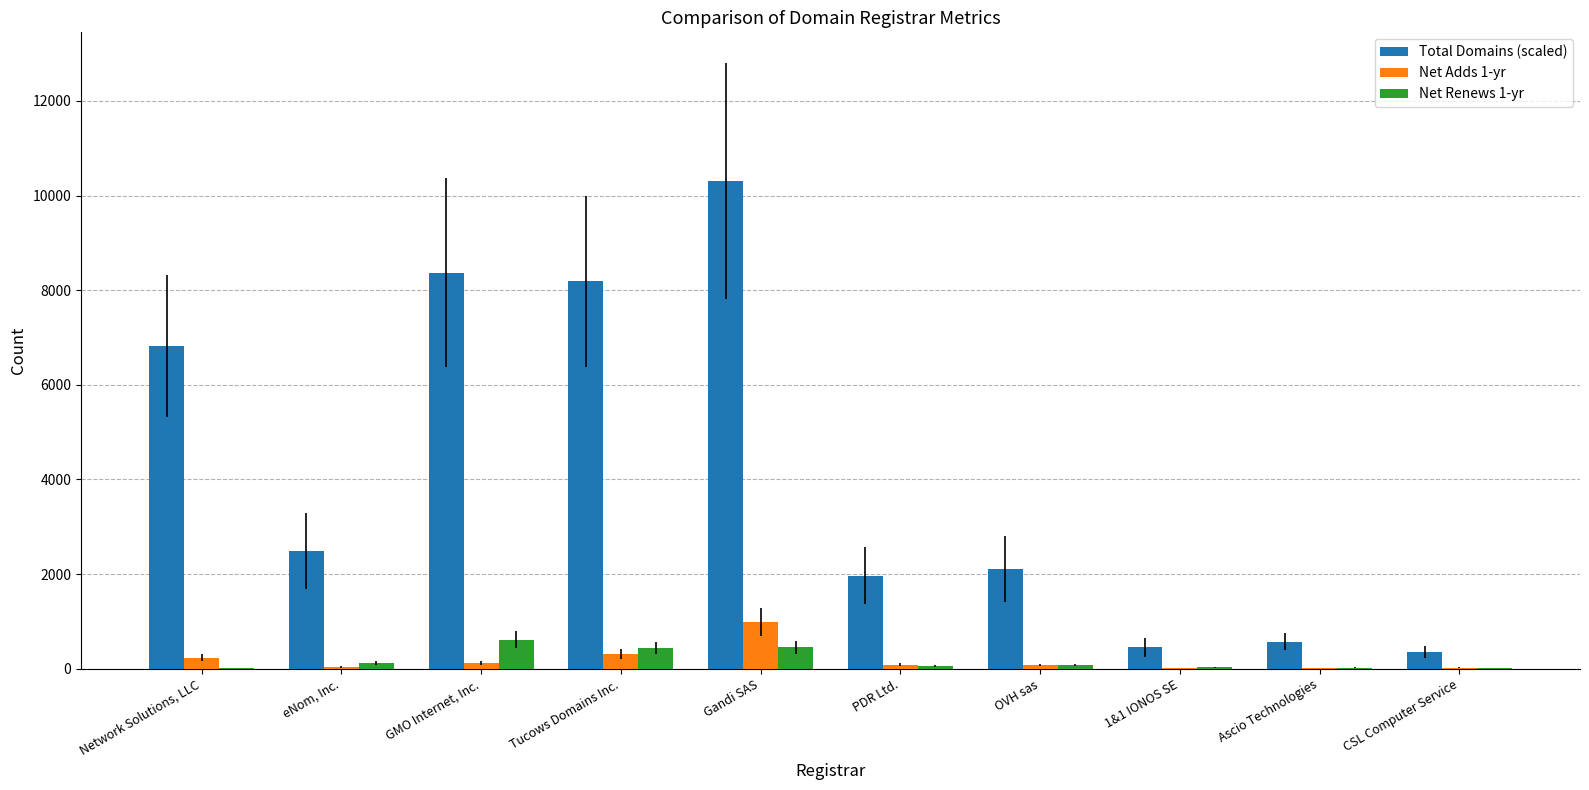

The value of Net Adds 1-yr at Network Solutions, LLC is 235. True or false?

True